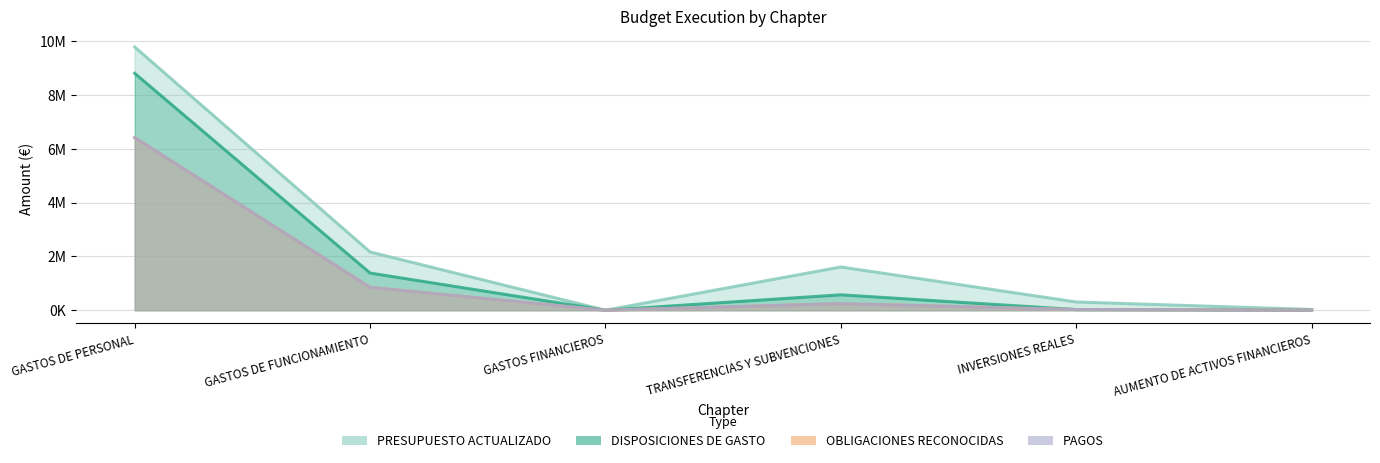

True or false: PAGOS and DISPOSICIONES DE GASTO intersect in this chart.

False